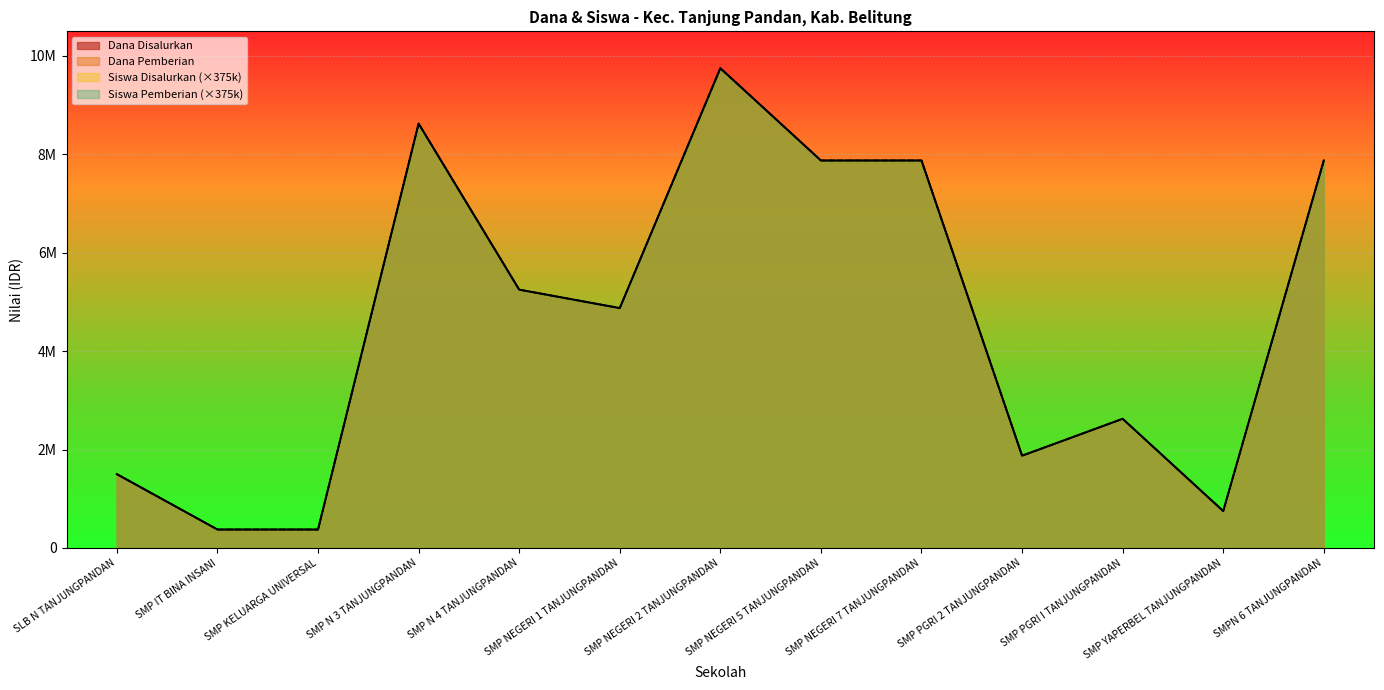

Rank the series by their maximum value, from highest to lowest.

Dana Disalurkan, Dana Pemberian, Siswa Disalurkan, Siswa Pemberian